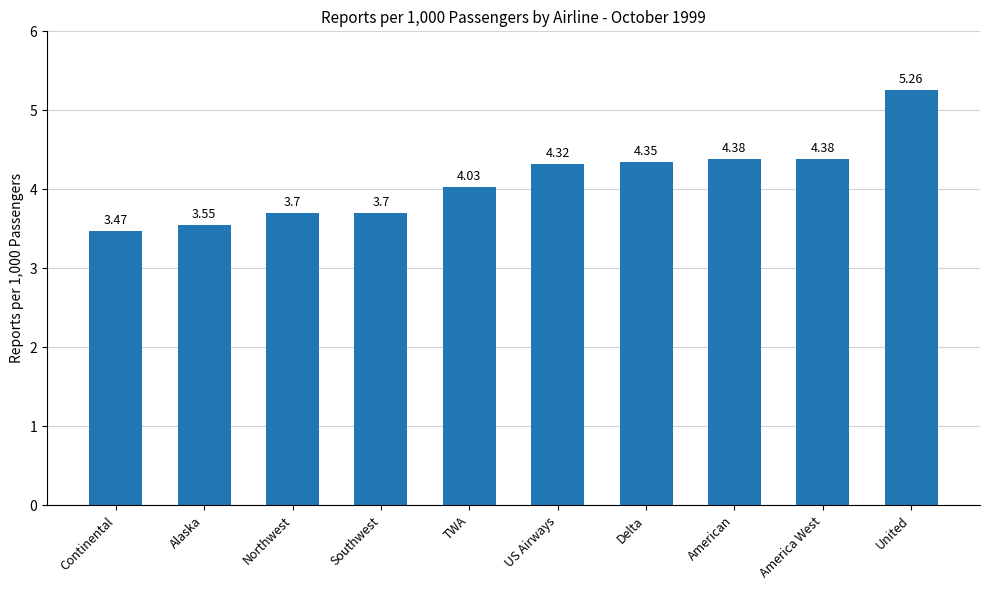

Which category has the highest value across all series?

United